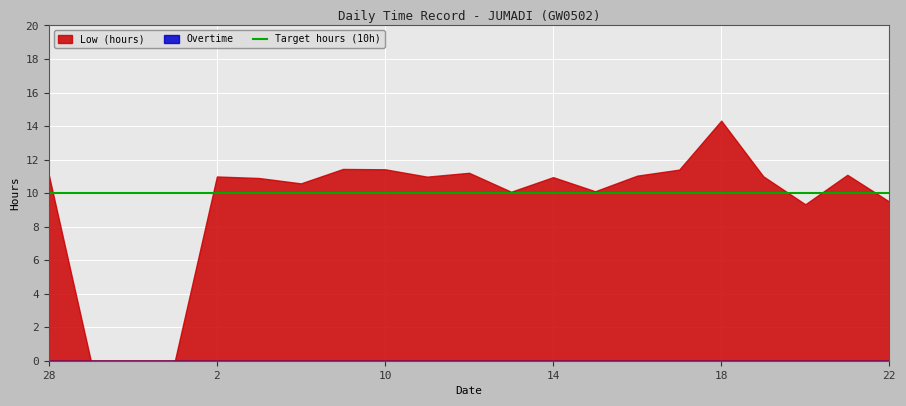

Reading left to right, extract all data points from this chart.

Low (hours): 11.1	0.0	0.0	0.0	11.0	10.9	10.6	11.4	11.4	11.0	11.2	10.1	10.9	10.1	11.0	11.4	14.3	11.0	9.3	11.1	9.5
Overtime: 0.0	0.0	0.0	0.0	0.0	0.0	0.0	0.0	0.0	0.0	0.0	0.0	0.0	0.0	0.0	0.0	0.0	0.0	0.0	0.0	0.0